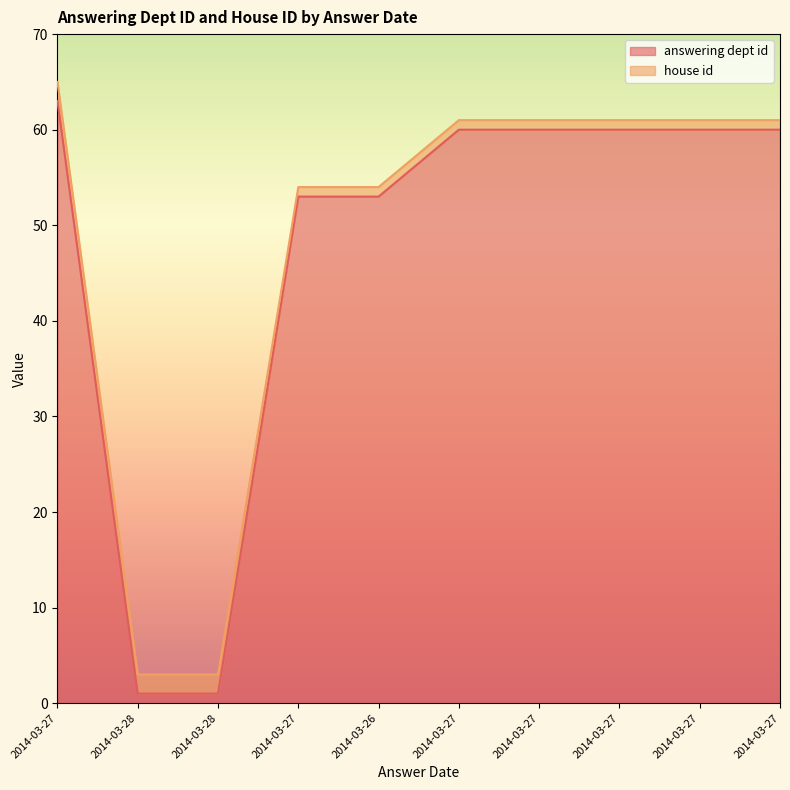

What is the change in value from 2014-03-27 to 2014-03-28?

-62